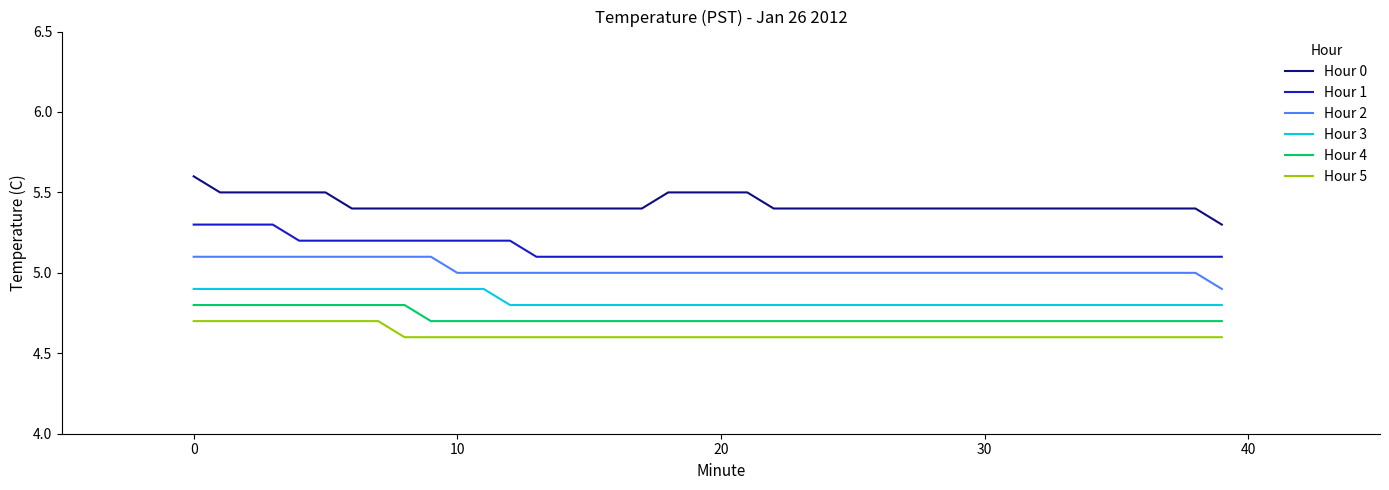

Which series has the largest total across all categories?

Hour 0